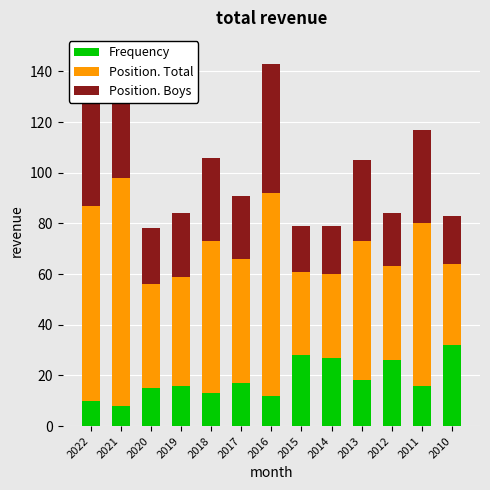

What is the maximum value for Frequency?

32